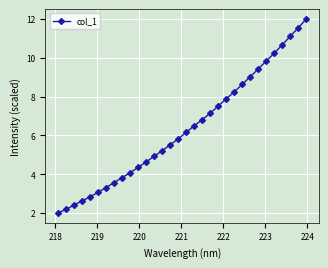

What is the greatest value displayed?

12.0